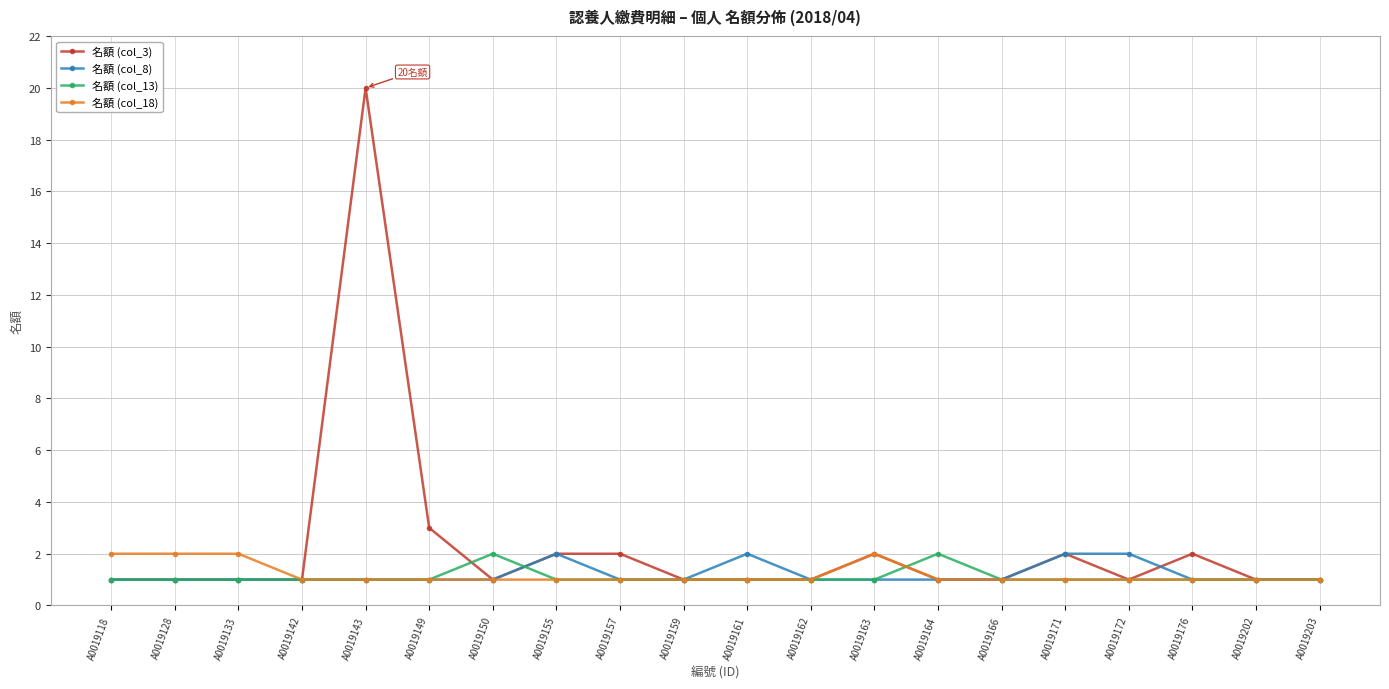

At how many categories does at least one series exceed 8?

1